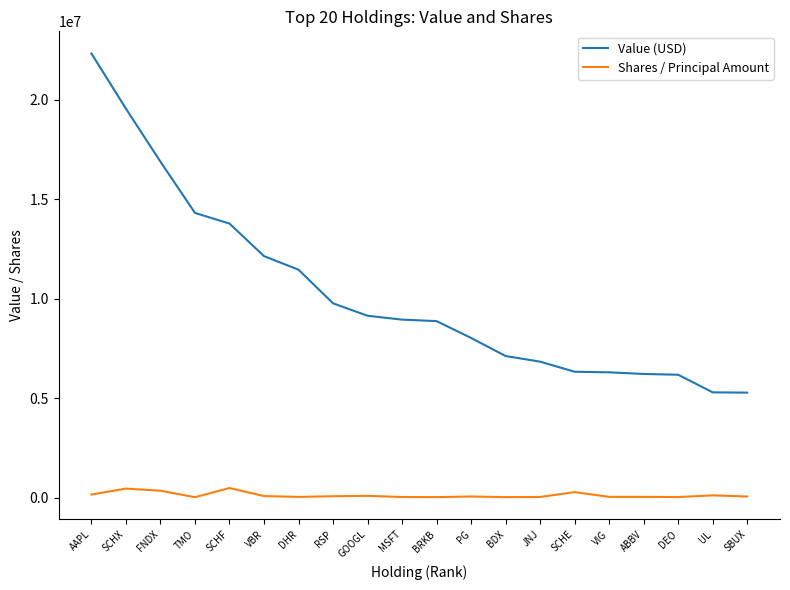

Does the chart display data point markers on the line(s)?

No